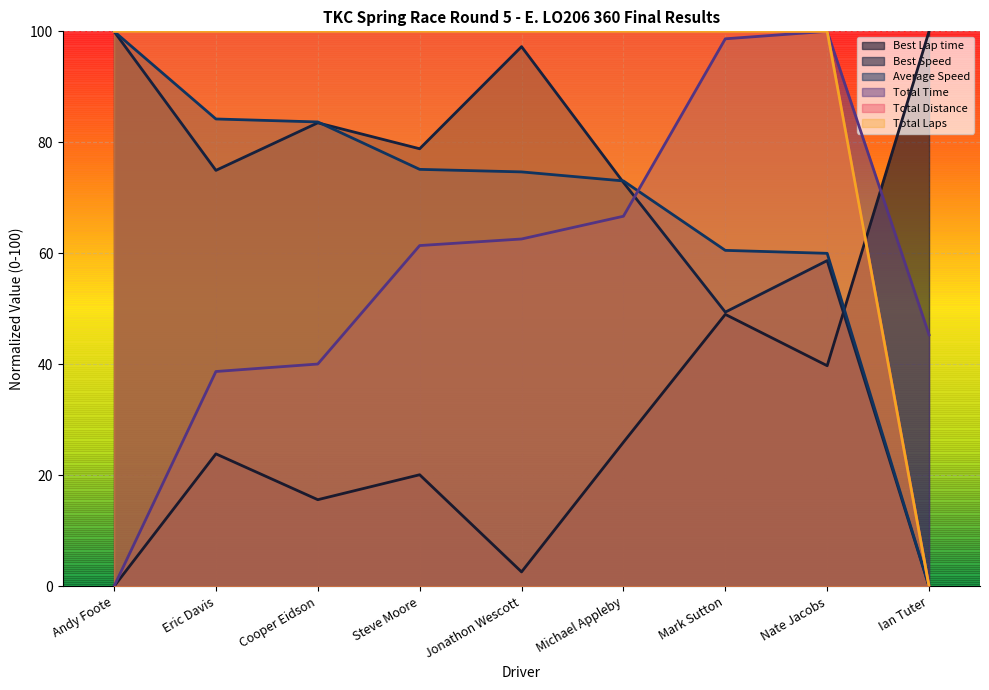

How many values in Average Speed are above zero?

8